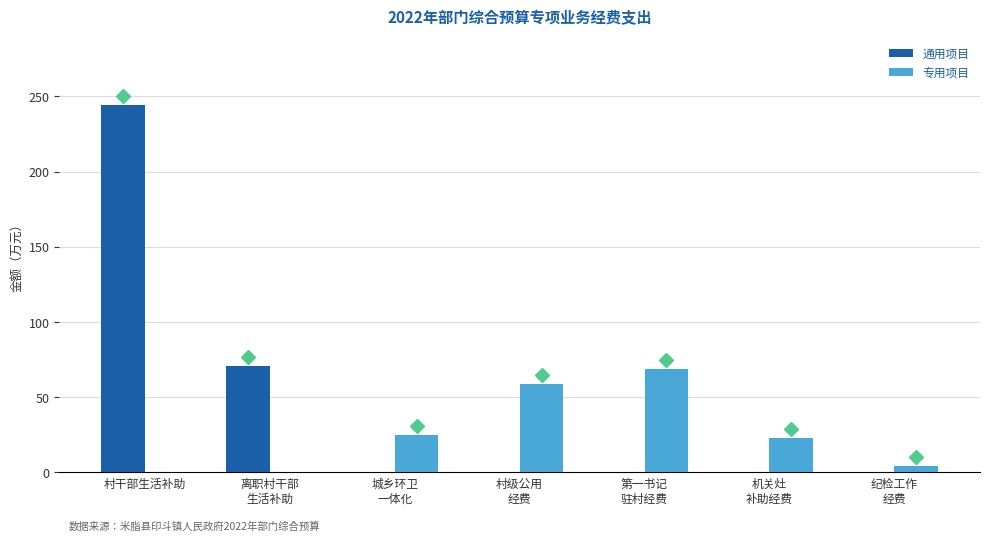

The 专用项目 series shows 59.0 at 村级公用
经费. True or false?

True